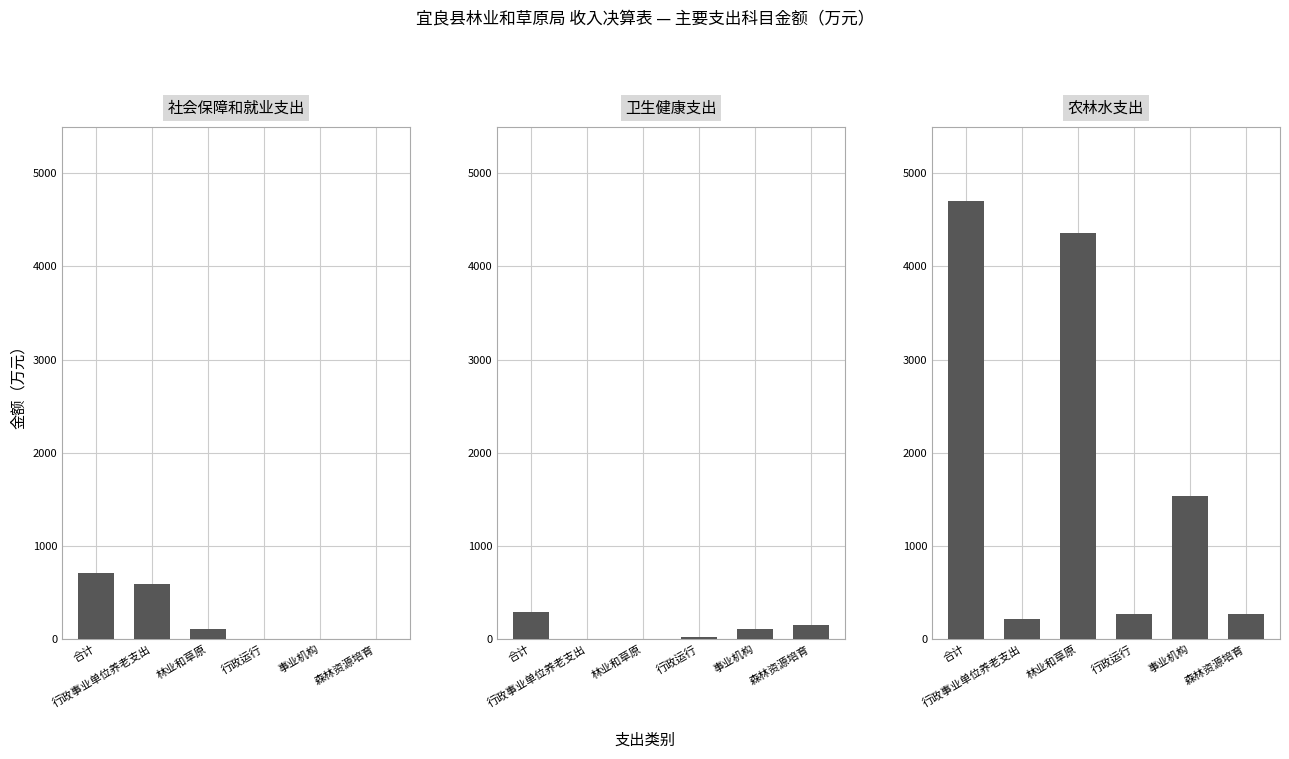

What is the average value of the 卫生健康支出 series?

96.0